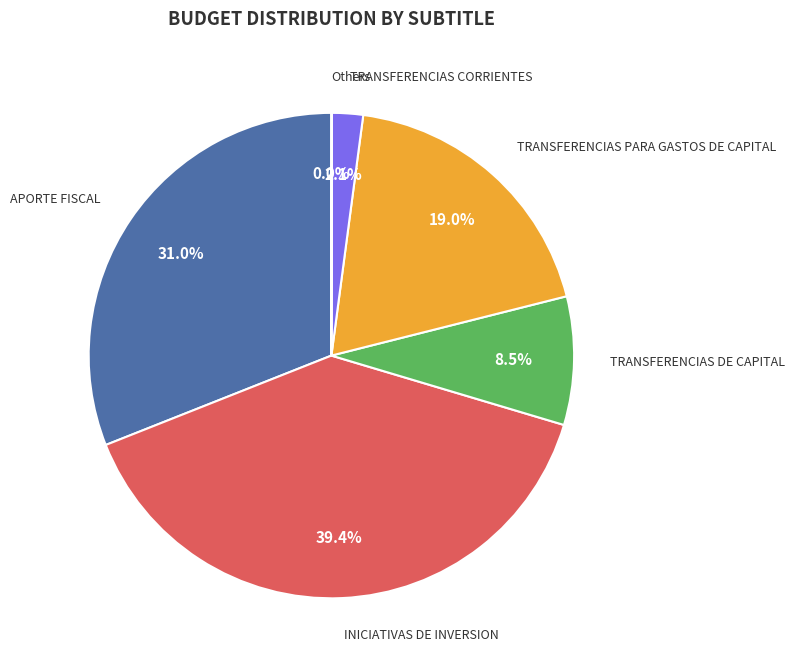

Is there any slice that represents more than half of the pie?

No